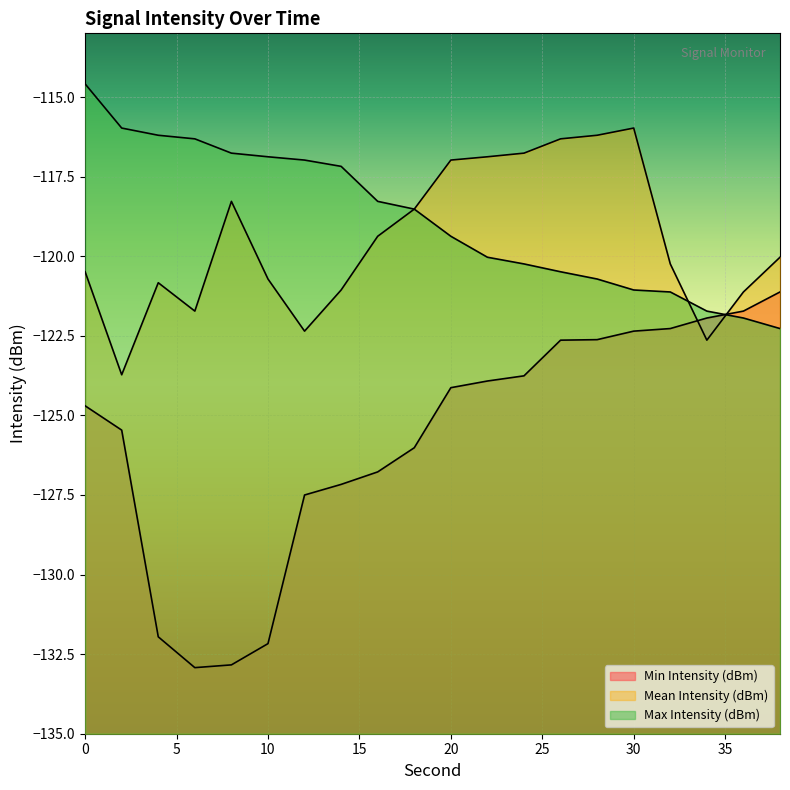

Does the chart display data point markers on the line(s)?

No